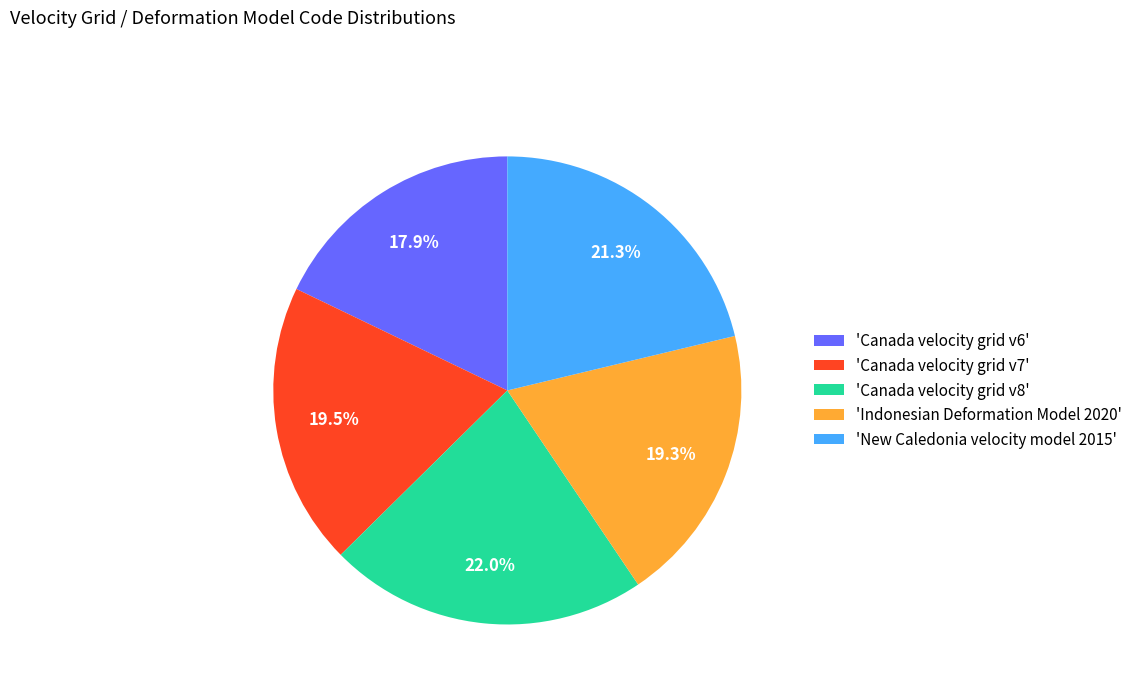

What is the ratio of the value at 'Canada velocity grid v6' to the value at 'New Caledonia velocity model 2015'?

0.8